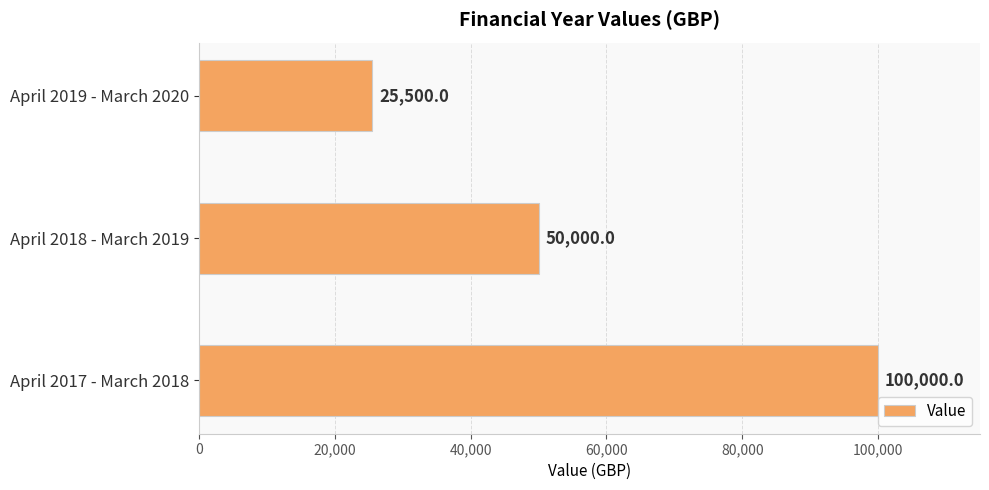

What is the average value?

58500